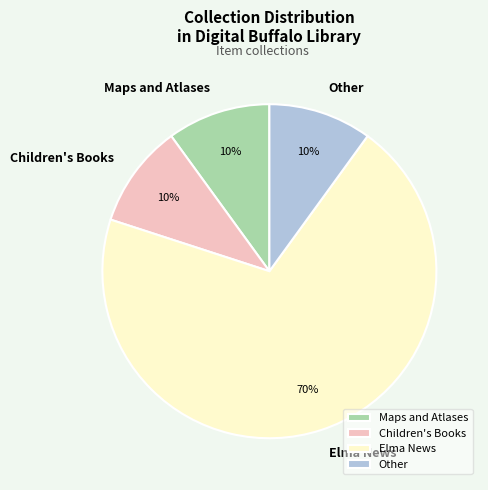

True or false: Maps and Atlases accounts for 10% of the total.

True